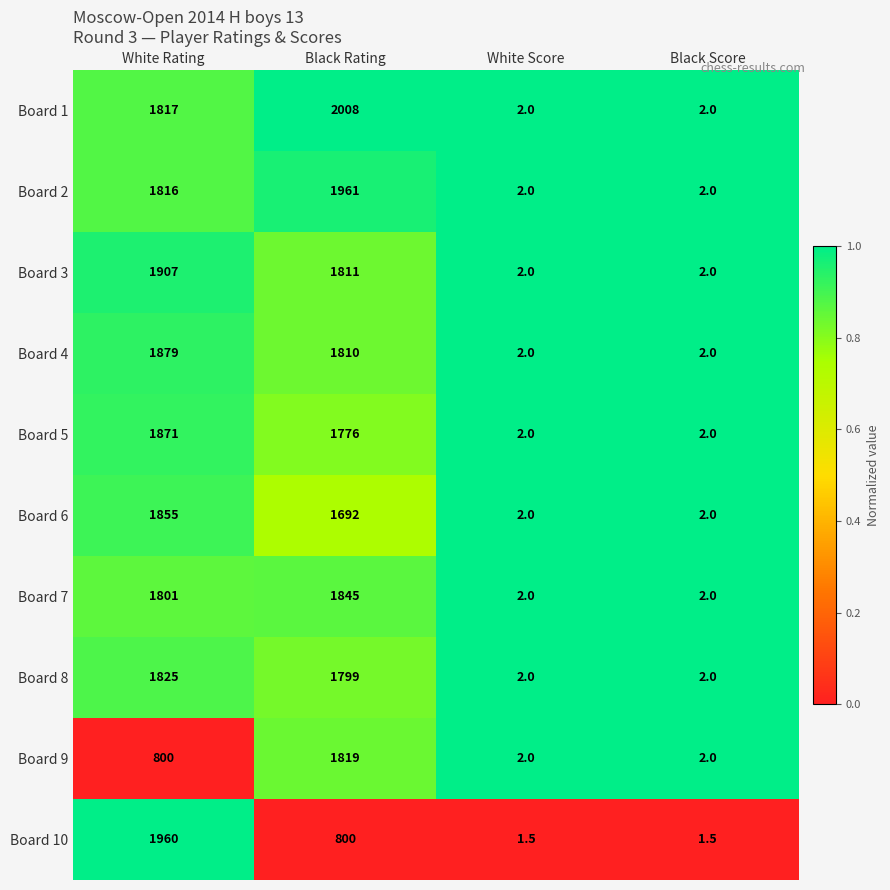

True or false: Board 6 has a value of 2490.2 at Black Rating.

False